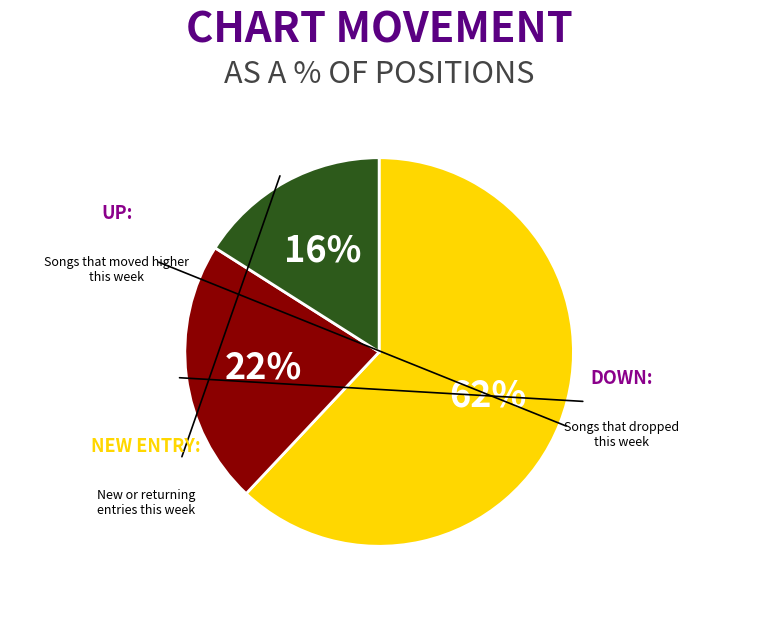

To the nearest percent, what is the average slice percentage?

33%